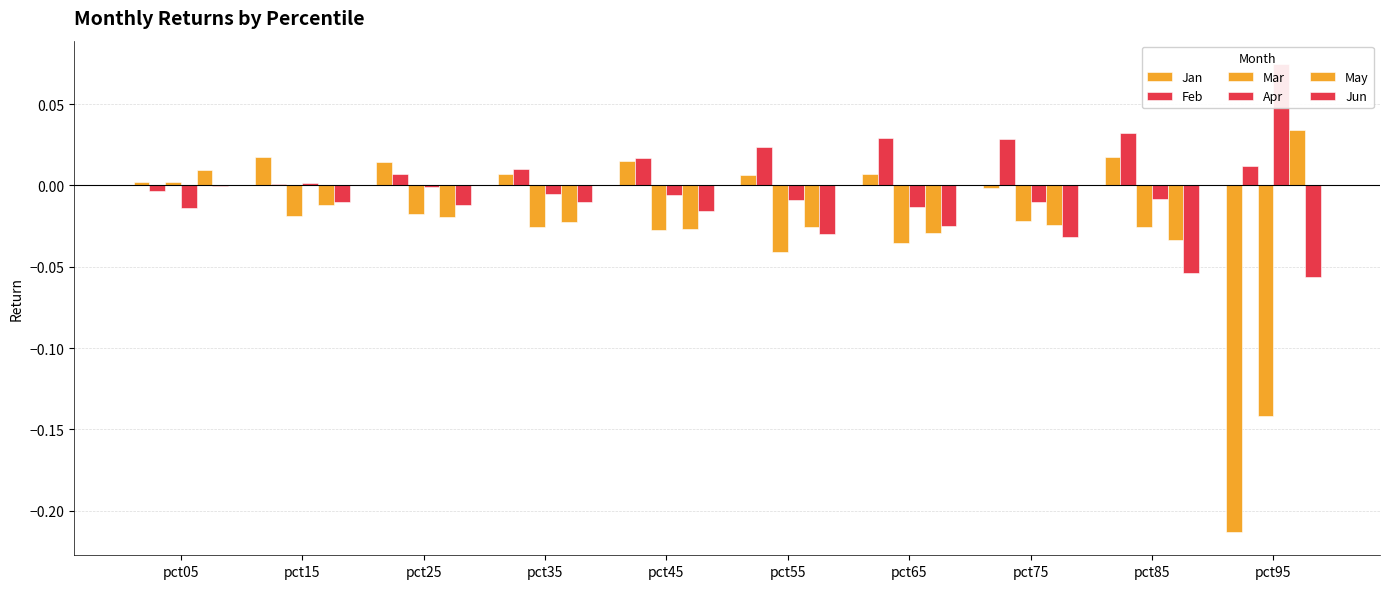

Which has a higher value, pct45 or pct35?

pct45